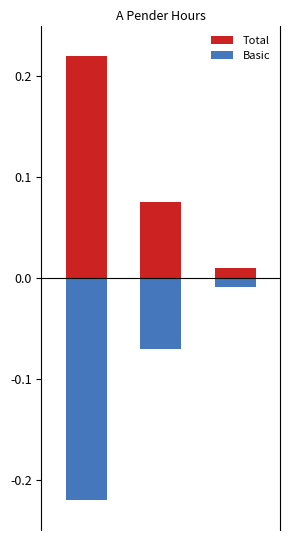

Reading left to right, what are all the values shown in this chart?

Total: 0.2	0.1	0.0
Basic: -0.2	-0.1	-0.0